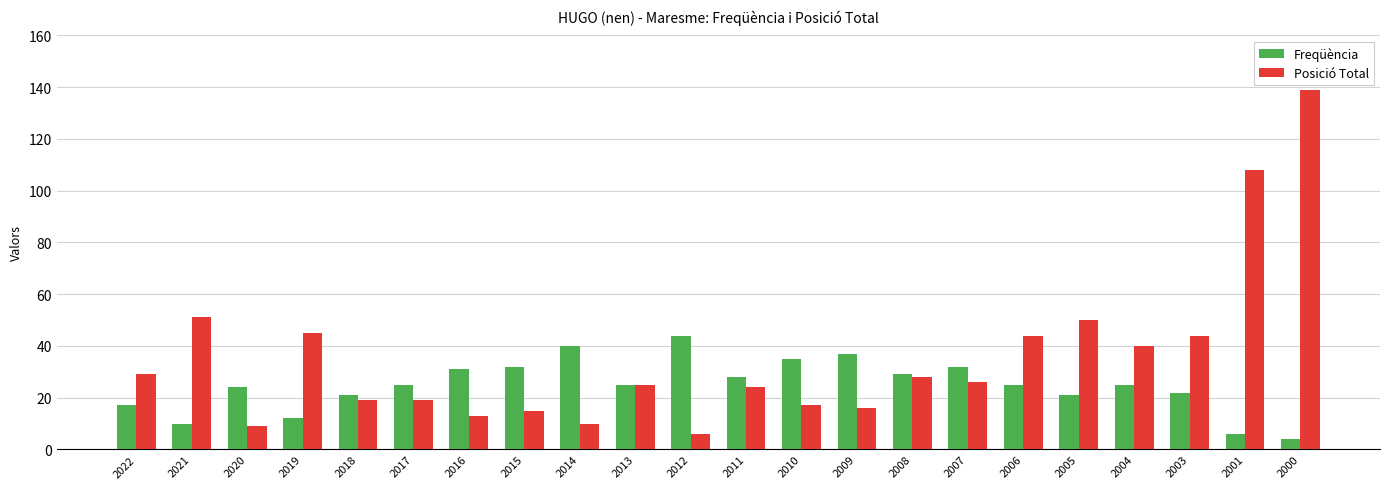

At which label does Posició Total reach its peak?

2000